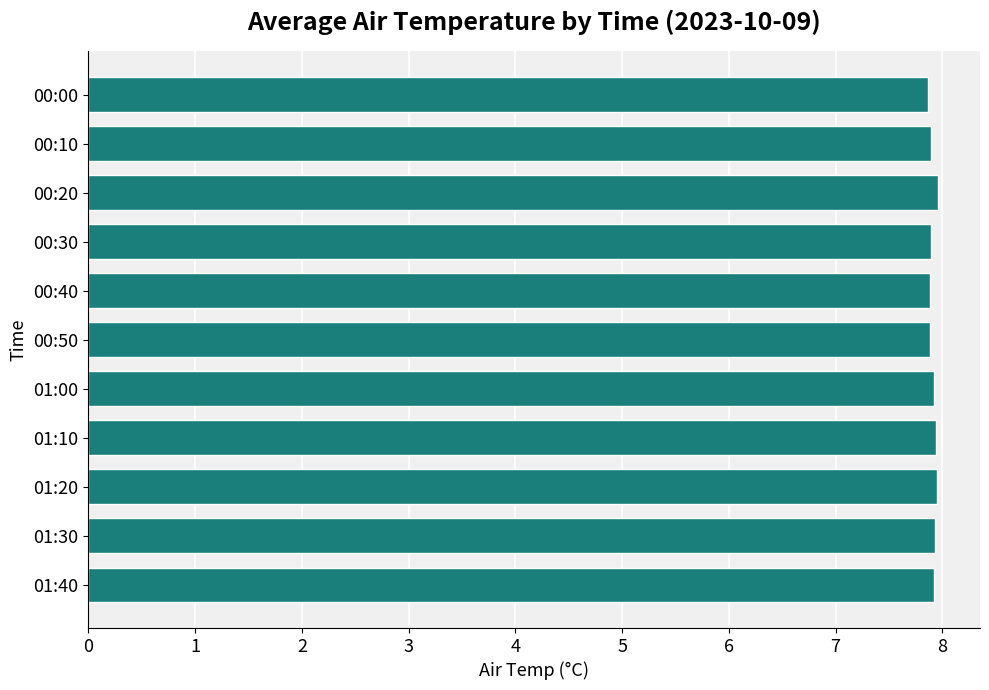

What position from the top is 00:30?

4